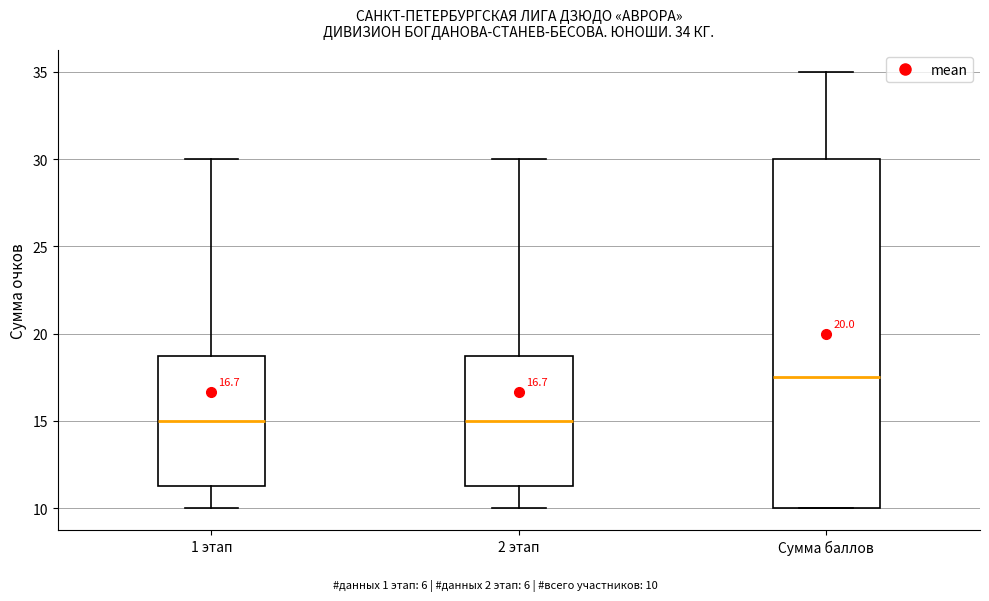

Which box has the highest median line?

Сумма баллов